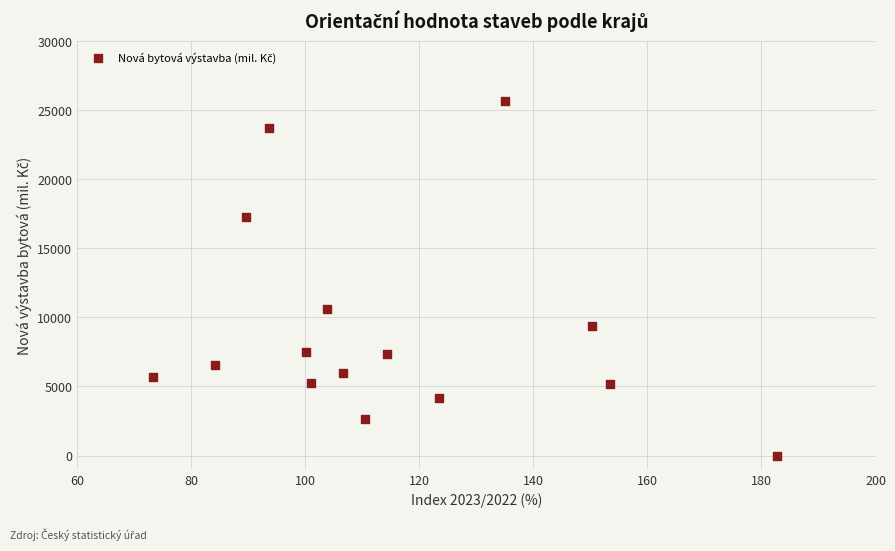

What Y value in the scatter plot is closest to 12822?

10645